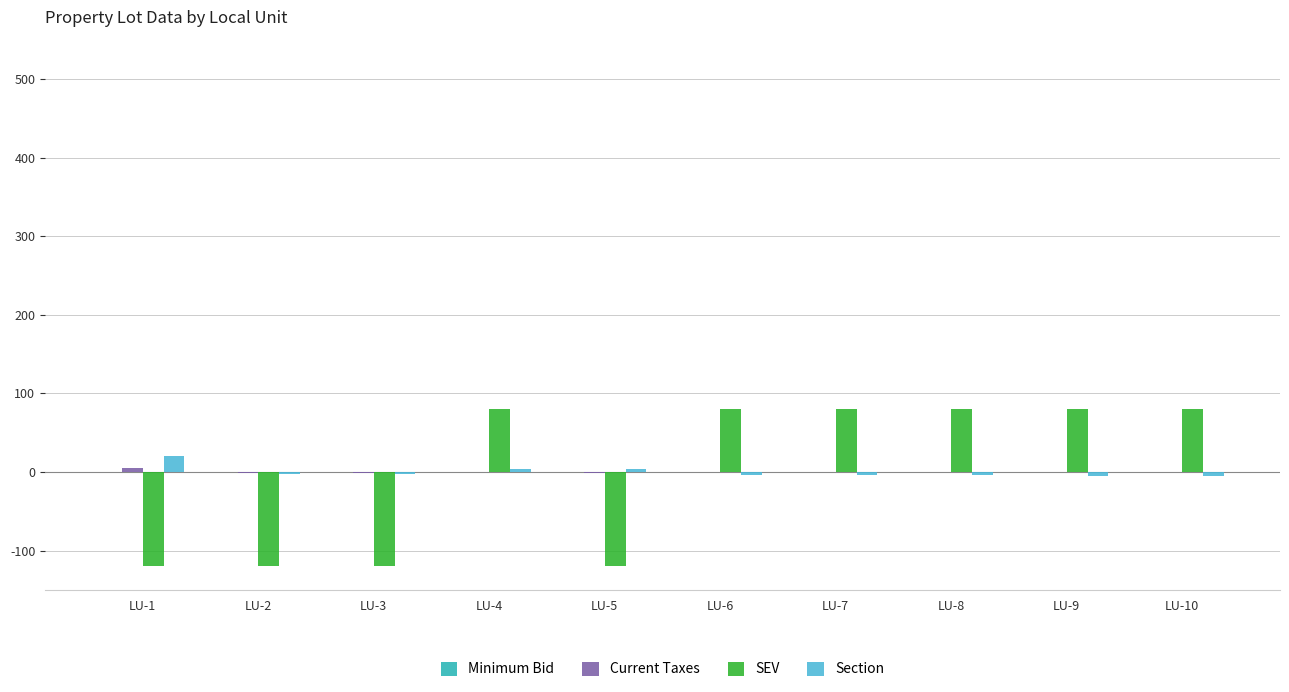

Is it true that Section equals -4.8 at LU-9?

True